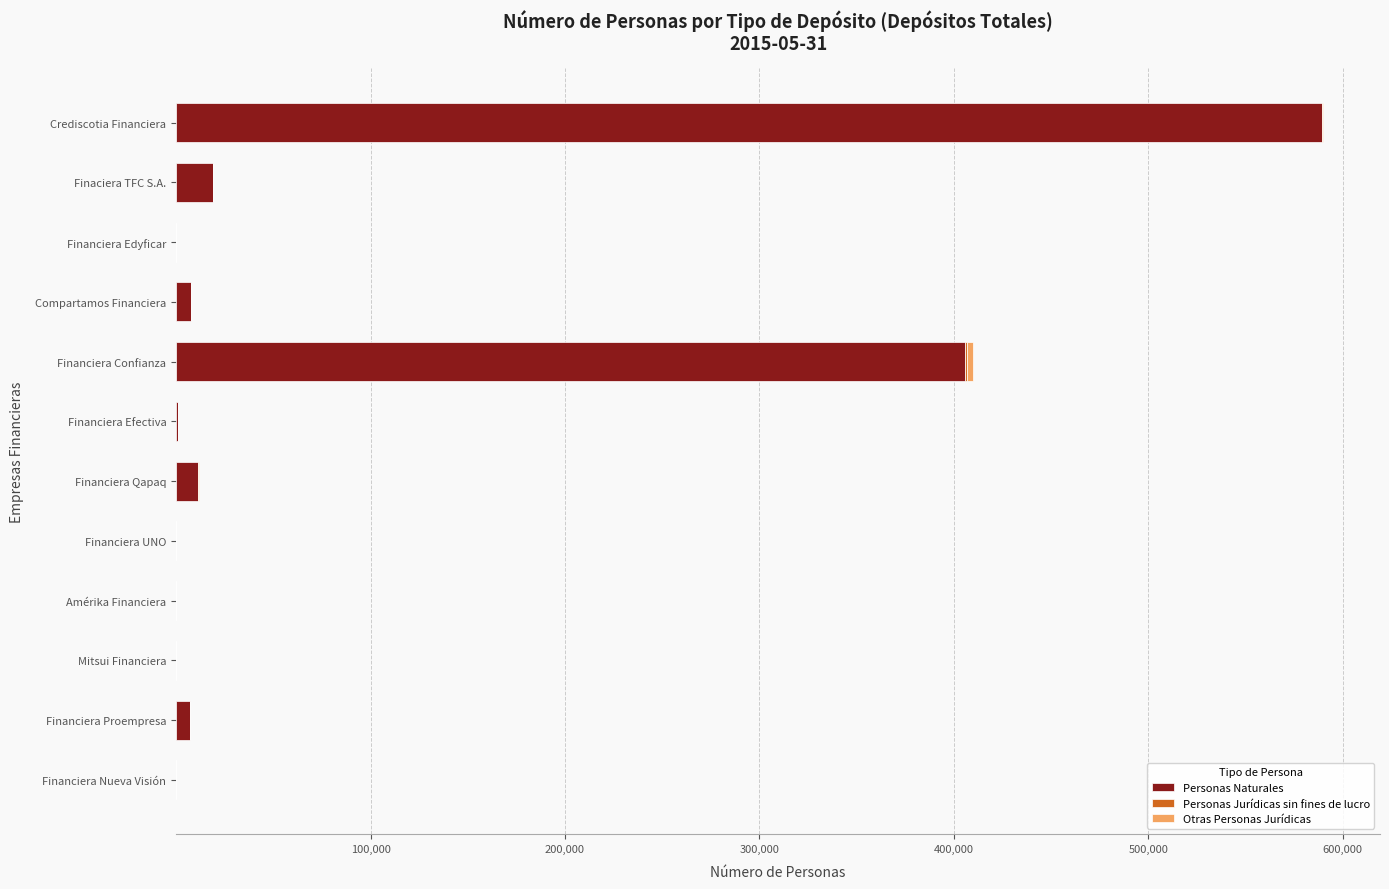

True or false: Personas Naturales has a value of 18879 at Finaciera TFC S.A..

True